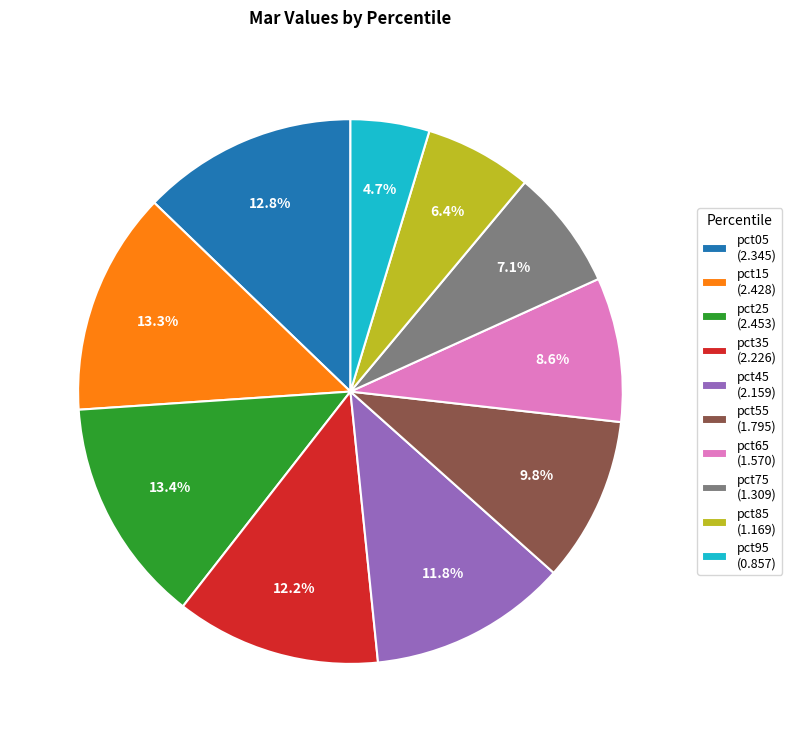

What percentage is the pct35 slice, to the nearest percent?

12%